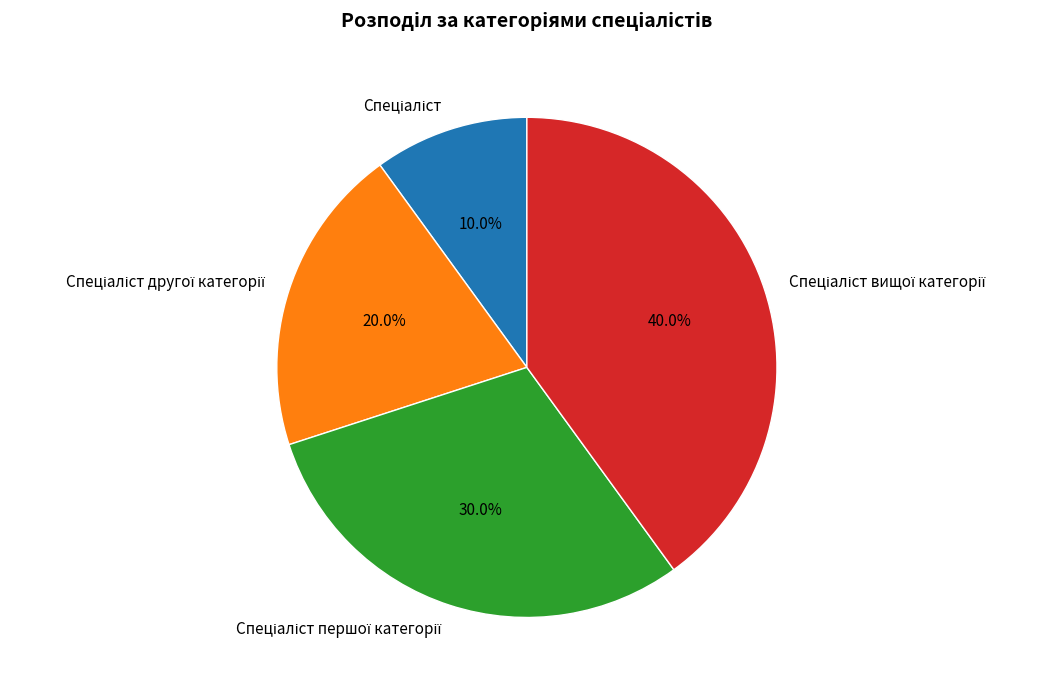

How many slices are in this pie chart?

4